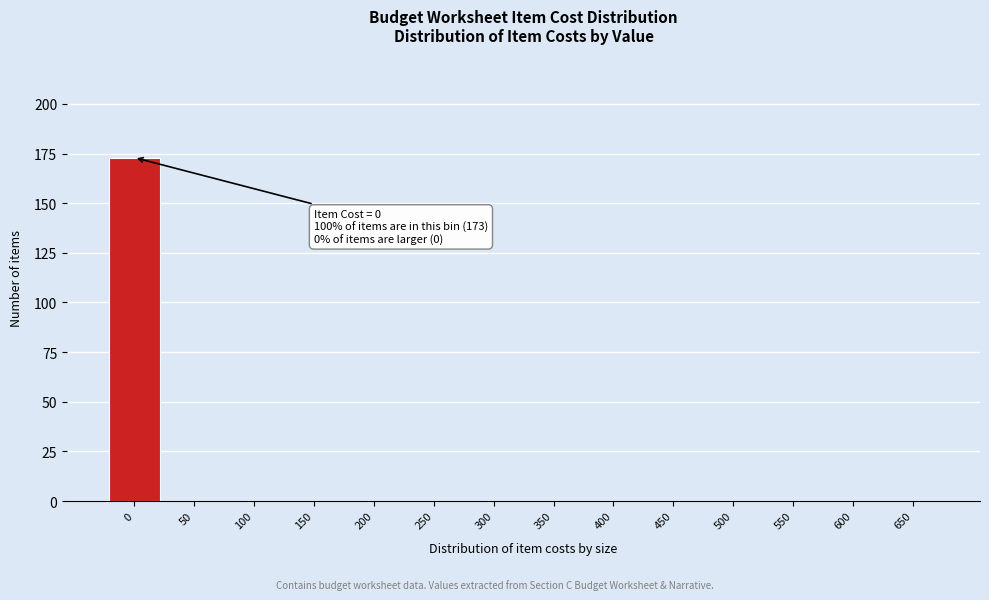

Reading right to left, extract all data points from this chart.

650=0	600=0	550=0	500=0	450=0	400=0	350=0	300=0	250=0	200=0	150=0	100=0	50=0	0=173